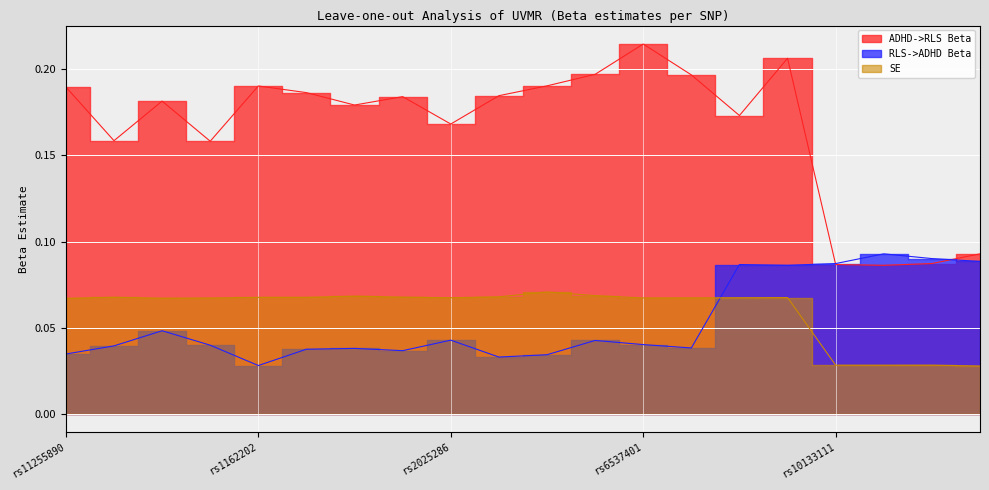

The value of ADHD->RLS Beta at rs2025286 is 0.2. True or false?

True